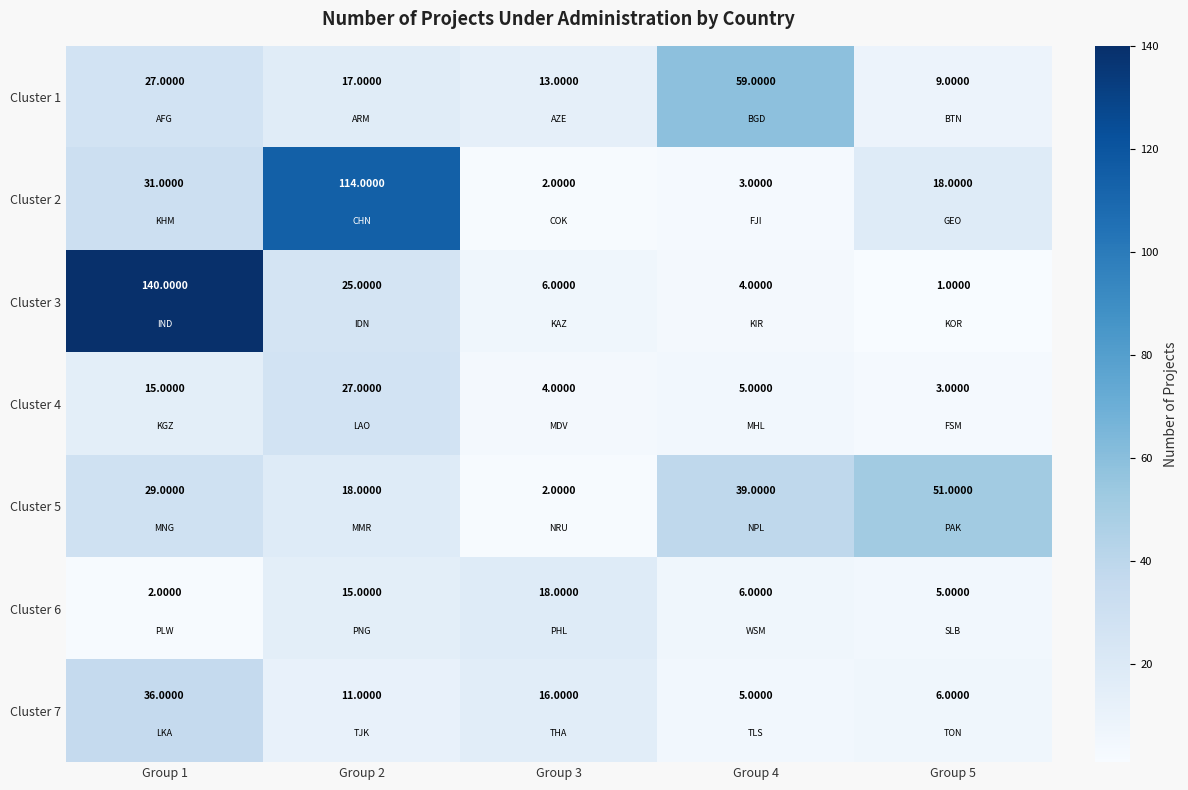

How many values in the Cluster 2 series are below 18?

2